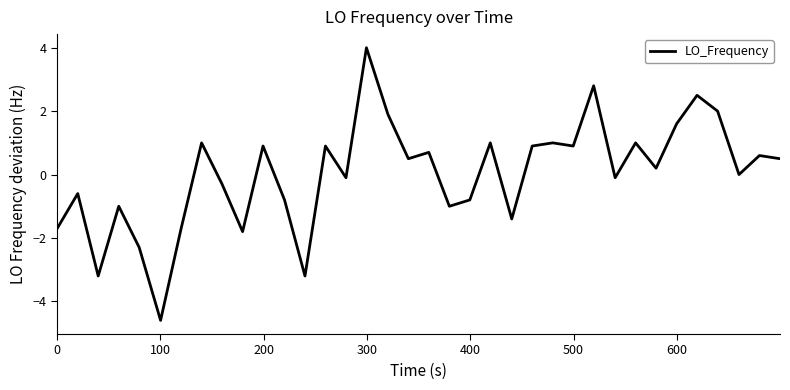

What is the maximum value shown in the chart?

4.0